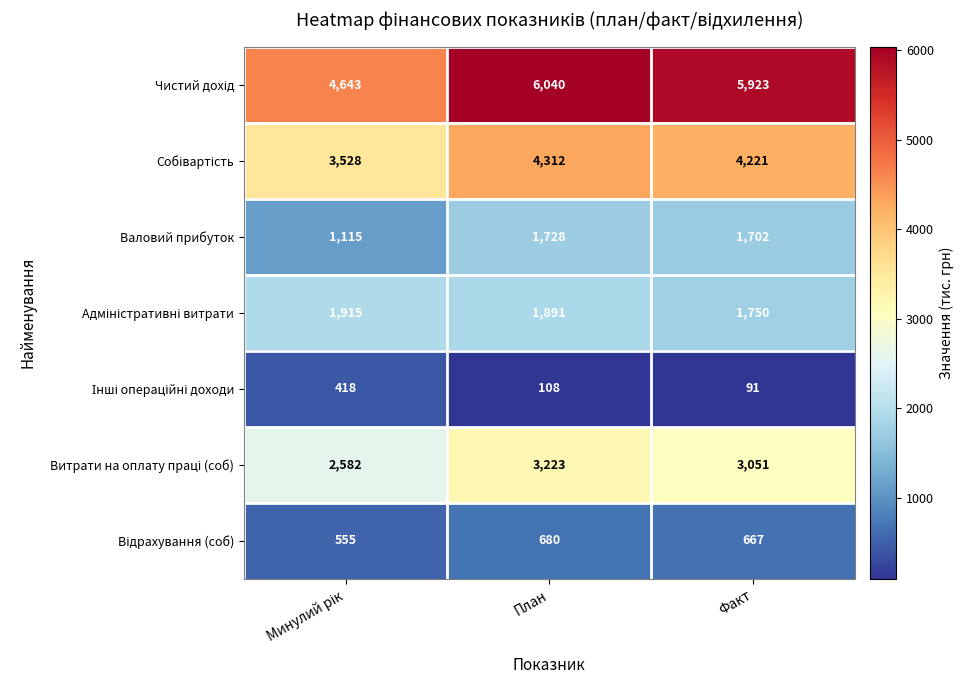

Count the number of data series in this chart.

7